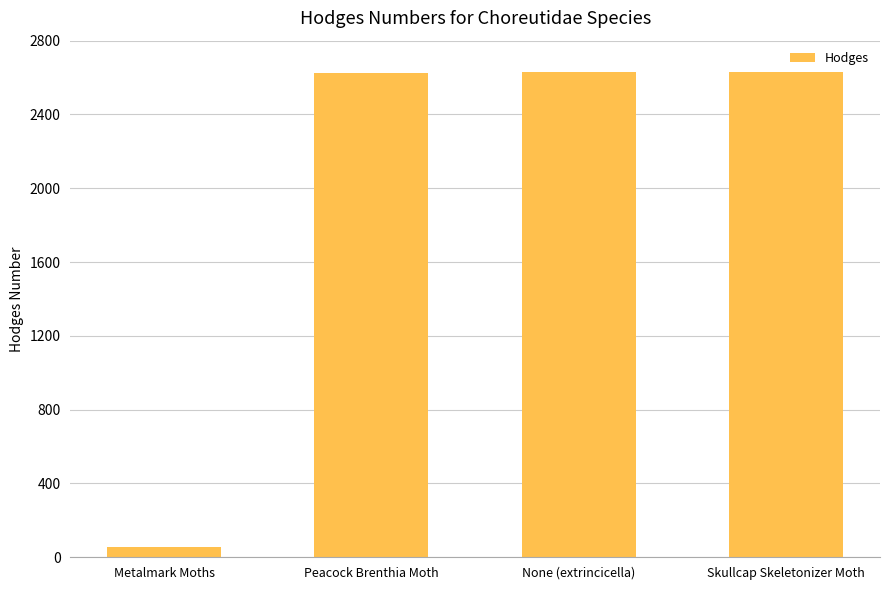

True or false: the data shows 2627.0 at Peacock Brenthia Moth.

True